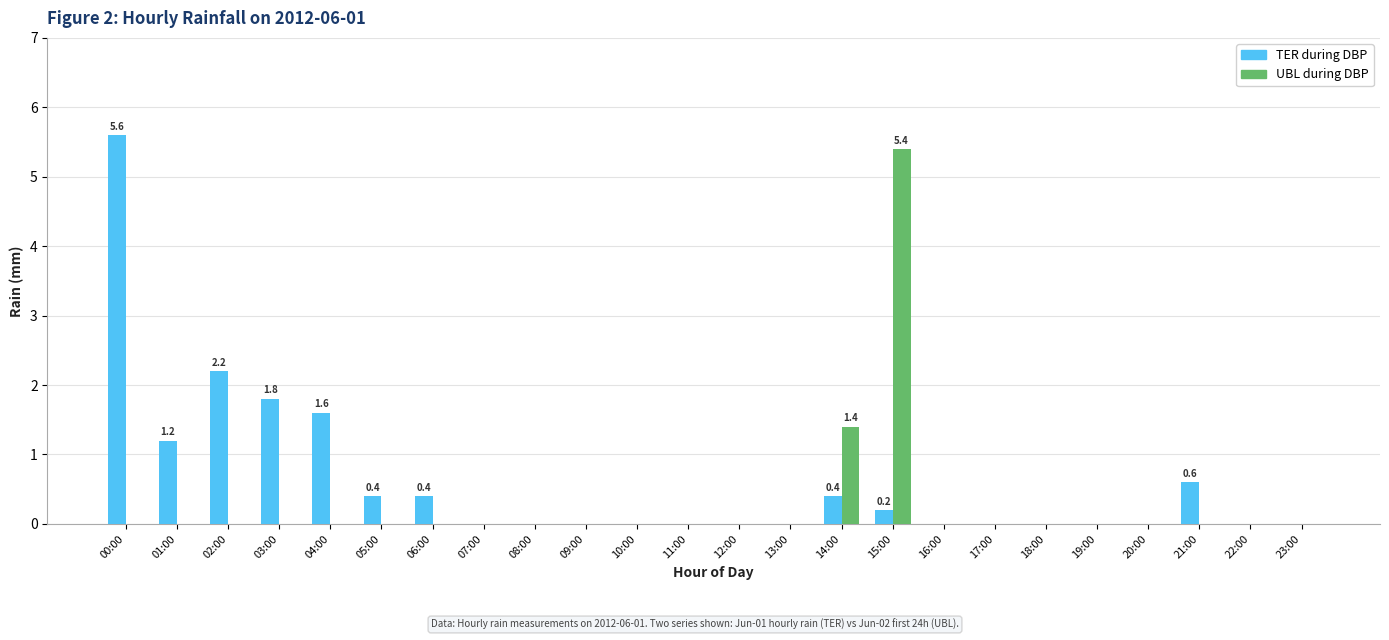

Where is UBL during DBP nearest to the value 2?

14:00